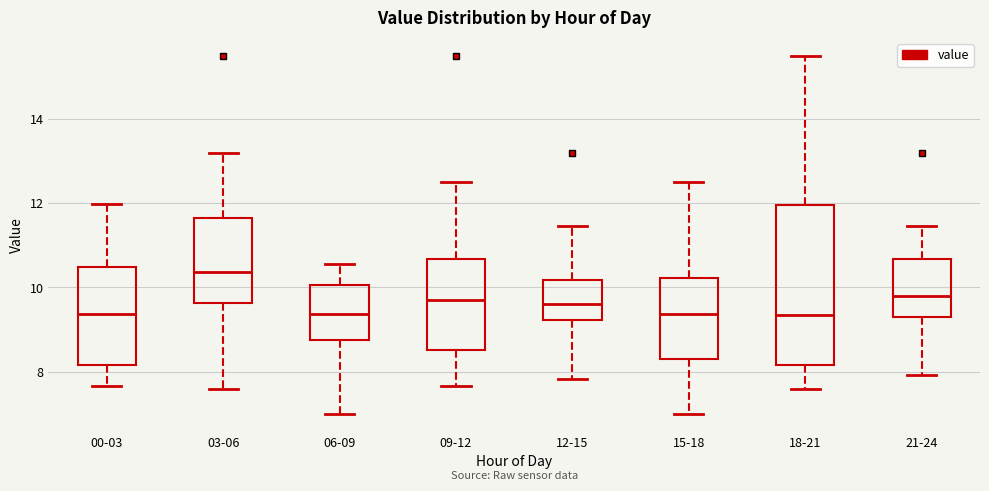

Which box's median line is the highest?

03-06